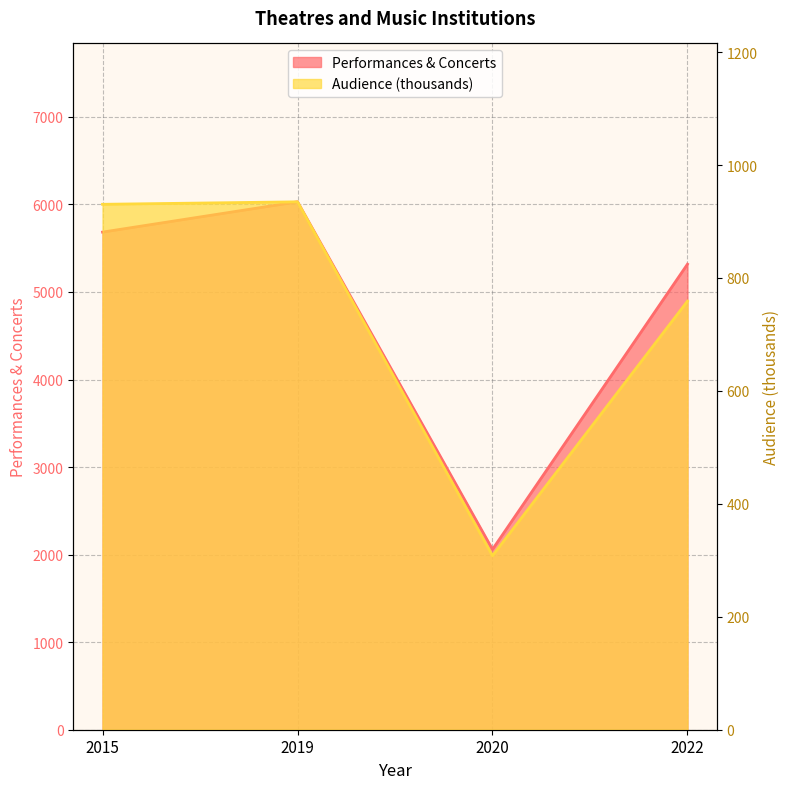

Reading right to left, list all the values displayed in this chart.

Performances & Concerts: 2022=5318.0	2020=2060.0	2019=6030.0	2015=5684.0
Audience (thousands): 2022=759.0	2020=308.1	2019=934.9	2015=930.5